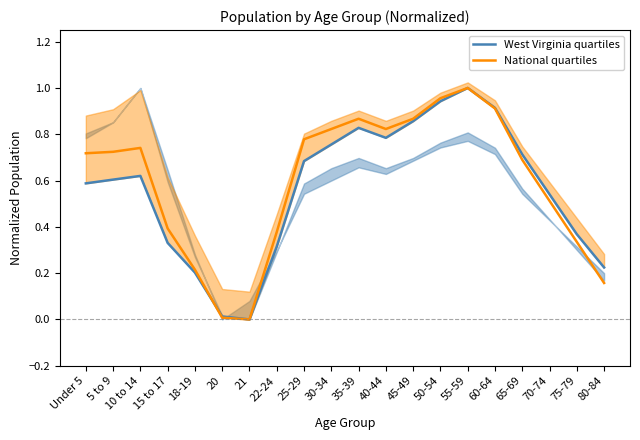

What is the average value of the National quartiles series?

0.6